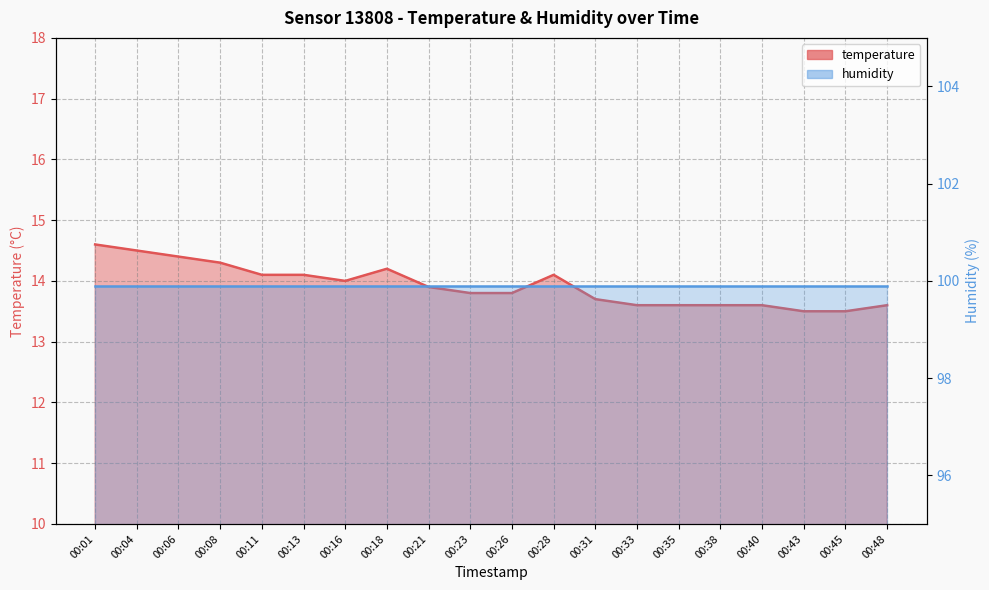

How many interior local peaks (higher than both neighbors) does the data have?

2